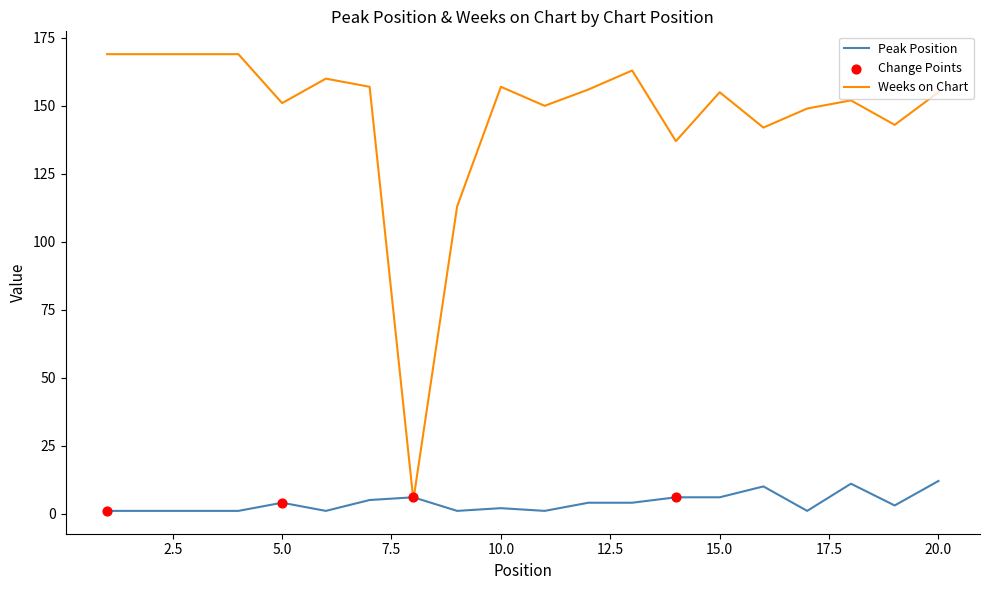

Which series has the largest total across all categories?

Weeks on Chart